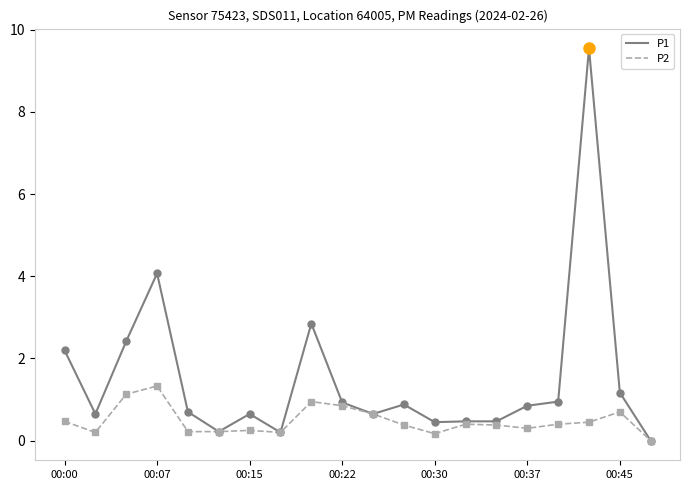

What is the highest value of the P1 series?

9.6